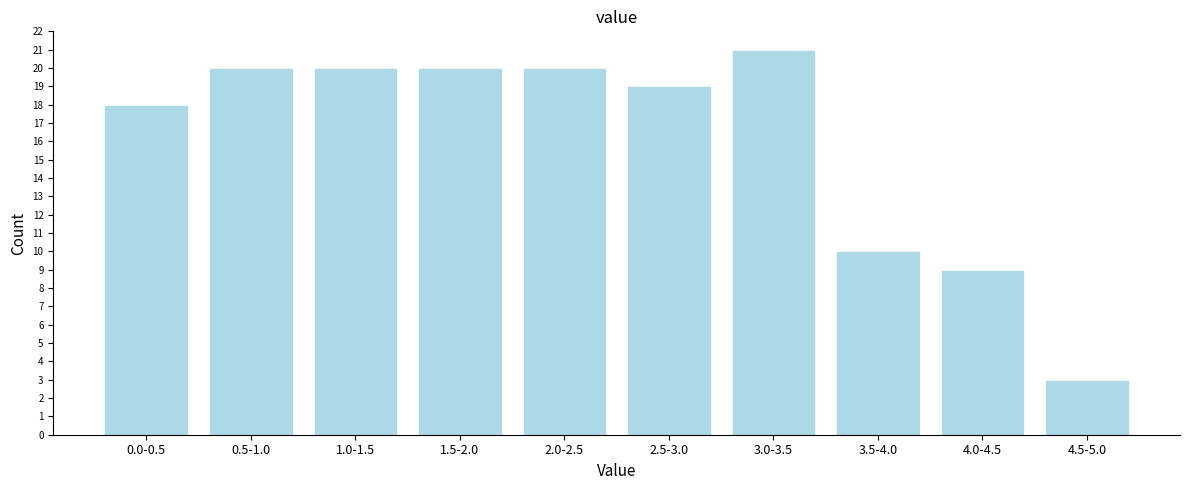

Reading left to right, extract all data points from this chart.

0.0-0.5=18	0.5-1.0=20	1.0-1.5=20	1.5-2.0=20	2.0-2.5=20	2.5-3.0=19	3.0-3.5=21	3.5-4.0=10	4.0-4.5=9	4.5-5.0=3